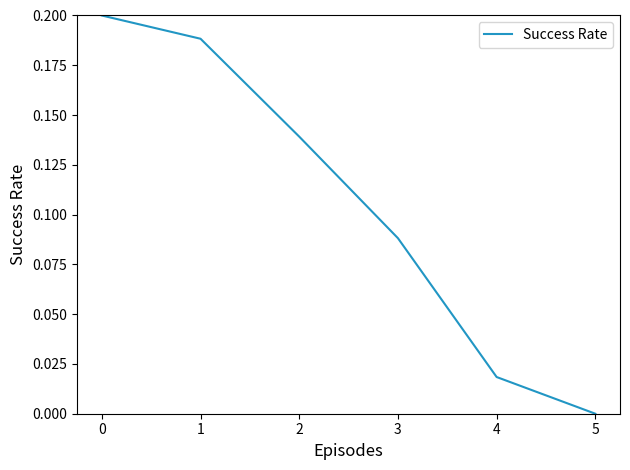

At which category does the chart reach its minimum across all series?

5